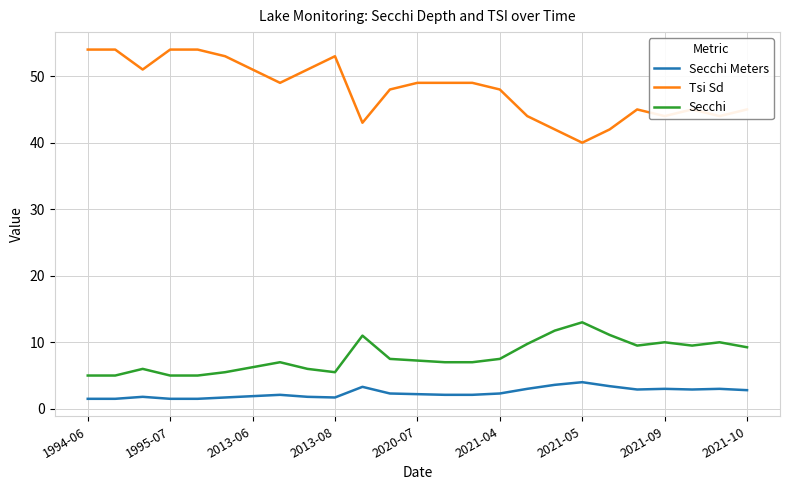

List the series in order of their peak value, highest first.

Tsi Sd, Secchi, Secchi Meters